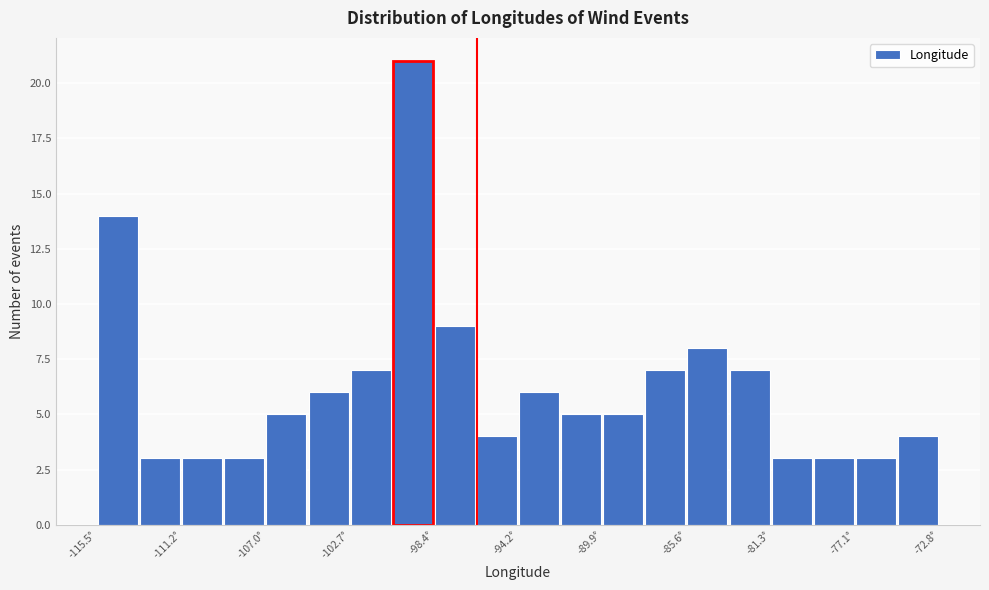

What is the height of the bar covering -77.0 to -75.0 on the x-axis? Neither the bar edges nor the heights are printed on the chart, so give them approximately, as read against the axes.

3